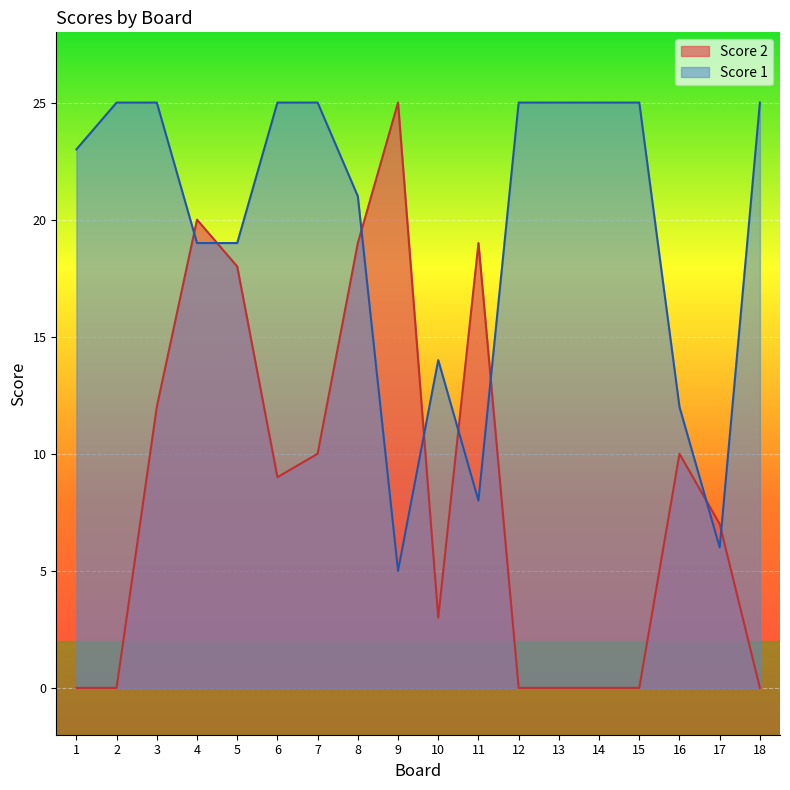

Rank the series by their average value, from highest to lowest.

Score 1, Score 2